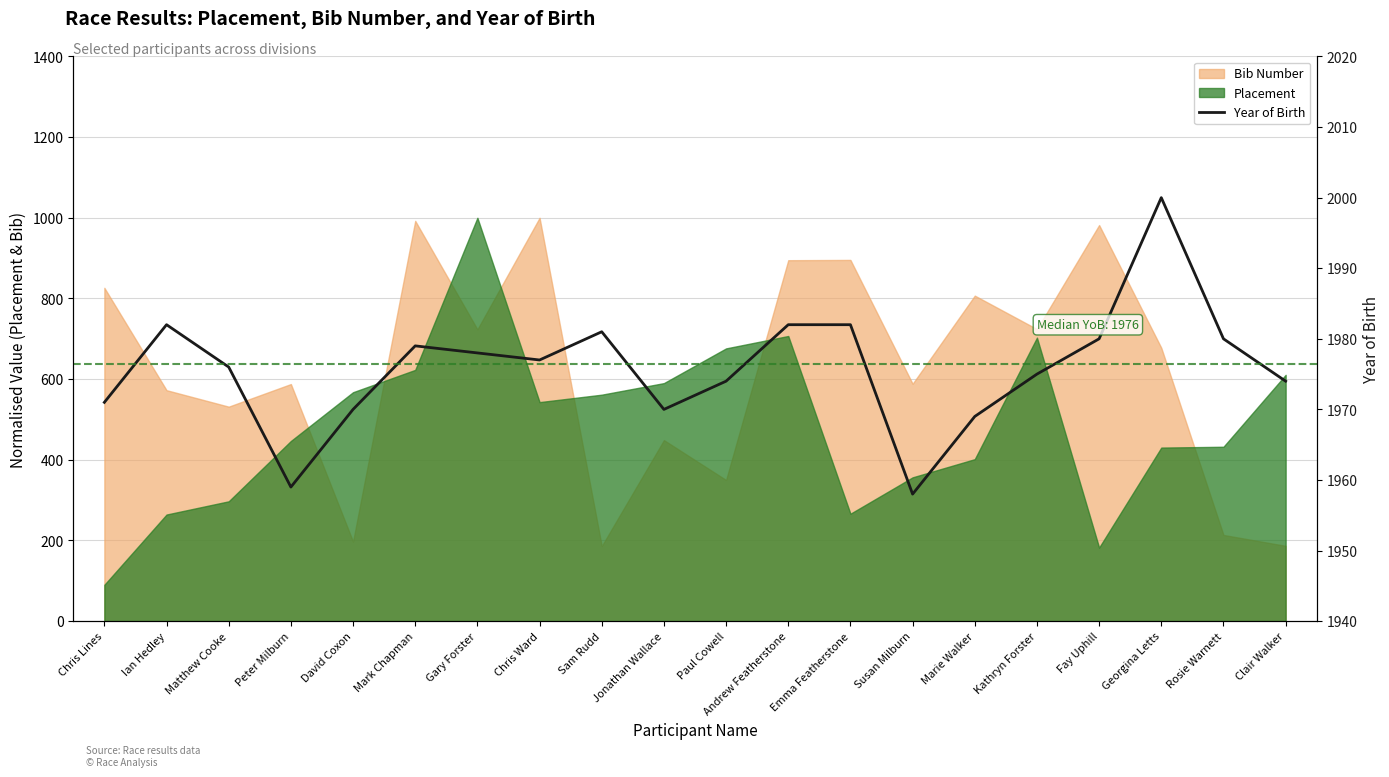

What is the greatest value displayed?

2000